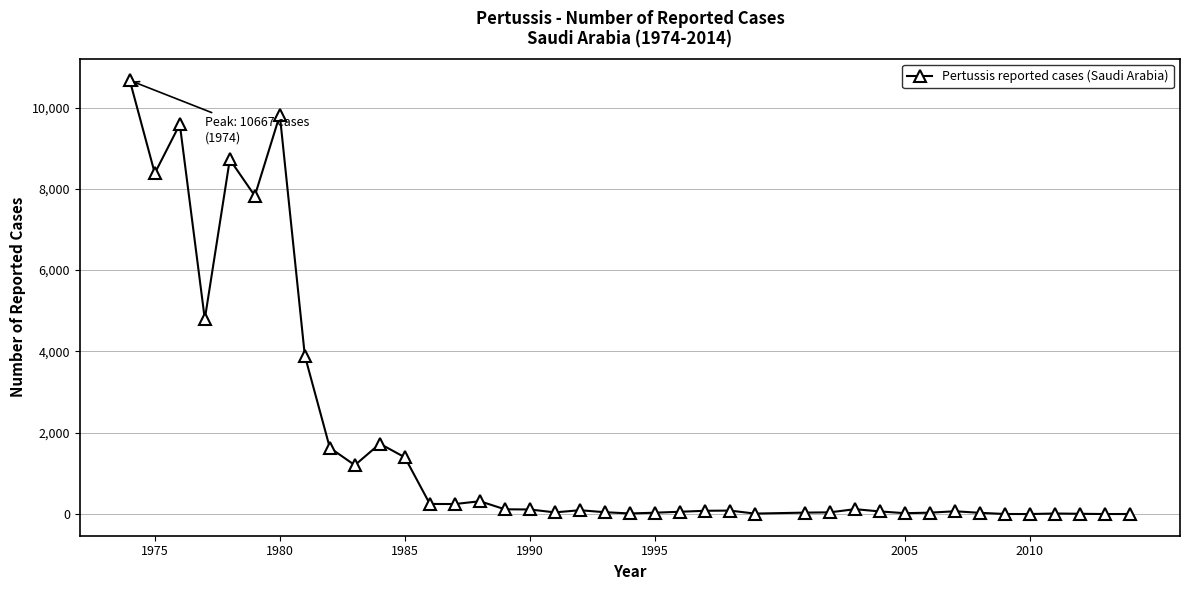

Does the chart have visible grid lines?

Yes